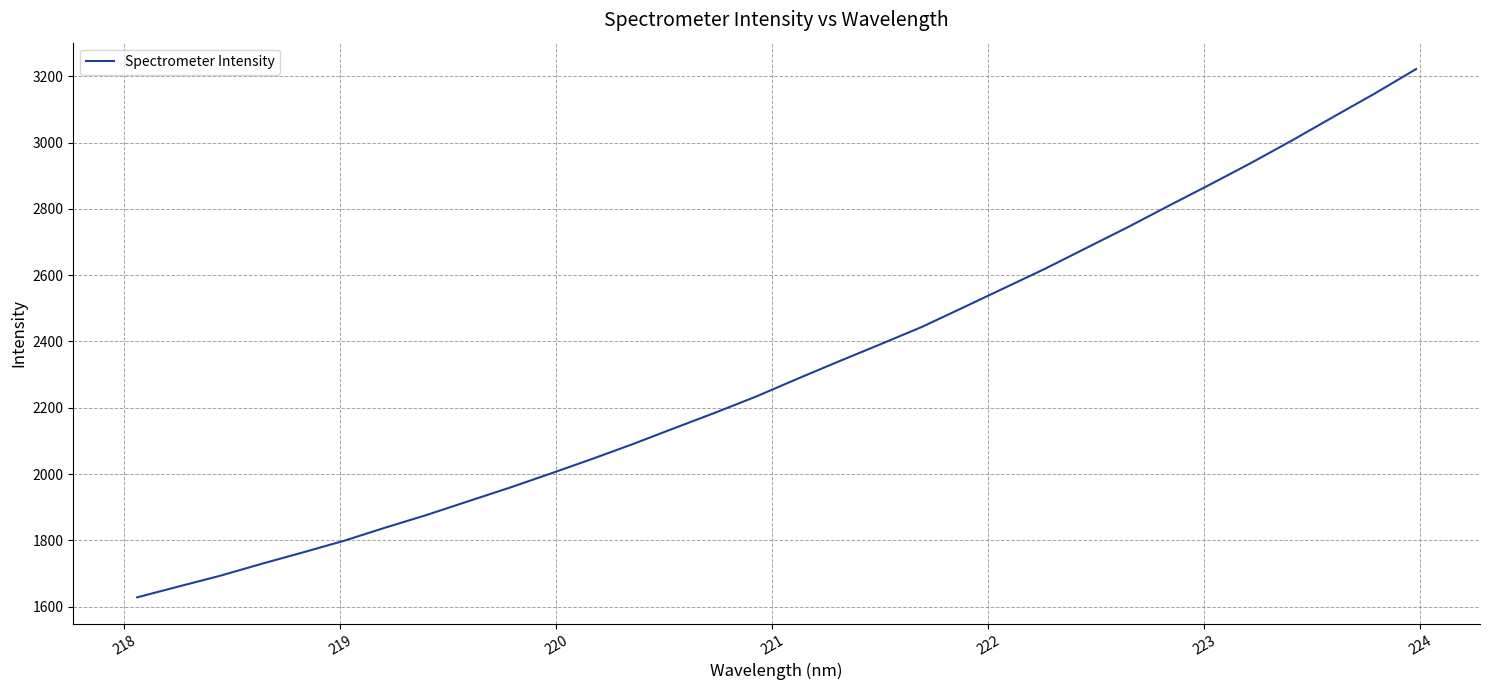

True or false: there are more than 0 points higher than both neighbors.

False